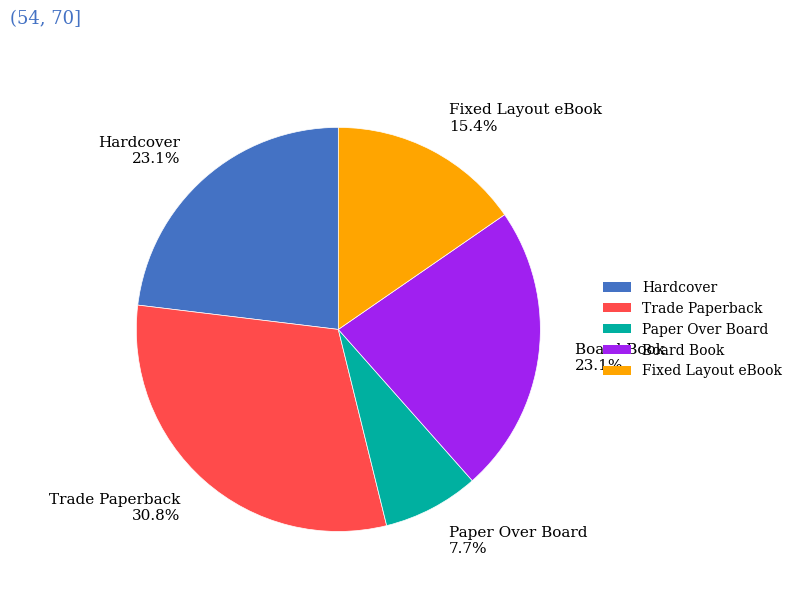

Is there a majority slice in this chart?

No